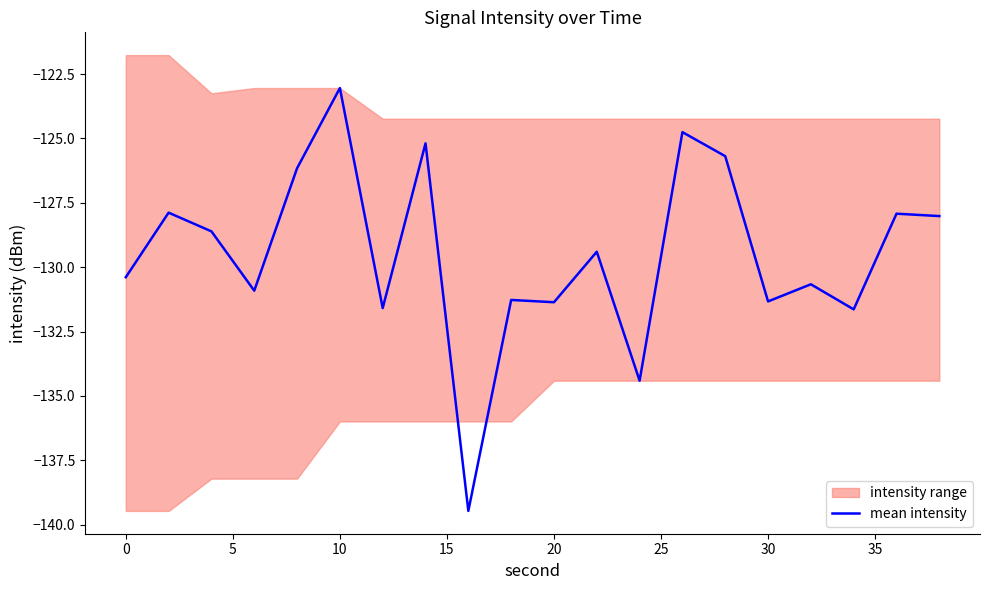

What is the minimum value for mean intensity?

-139.5